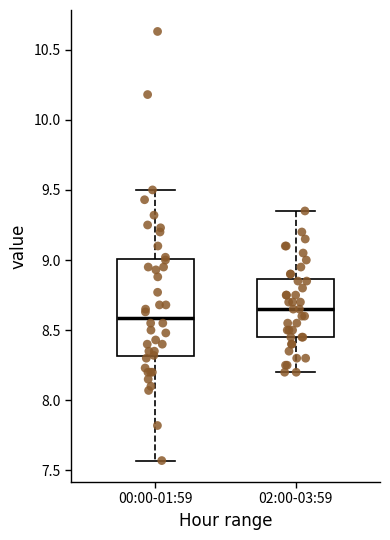

Reading left to right, transcribe this box plot: for each box, give where its median line is, the range the box spans, and where its two whiskers end, as read against the y-axis. The values are not printed on the chart, so give them approximately, as read against the axis.

00:00-01:59: median 8.60, box 8.30 to 9.00, whiskers 7.55 to 9.50
02:00-03:59: median 8.65, box 8.45 to 8.85, whiskers 8.20 to 9.35